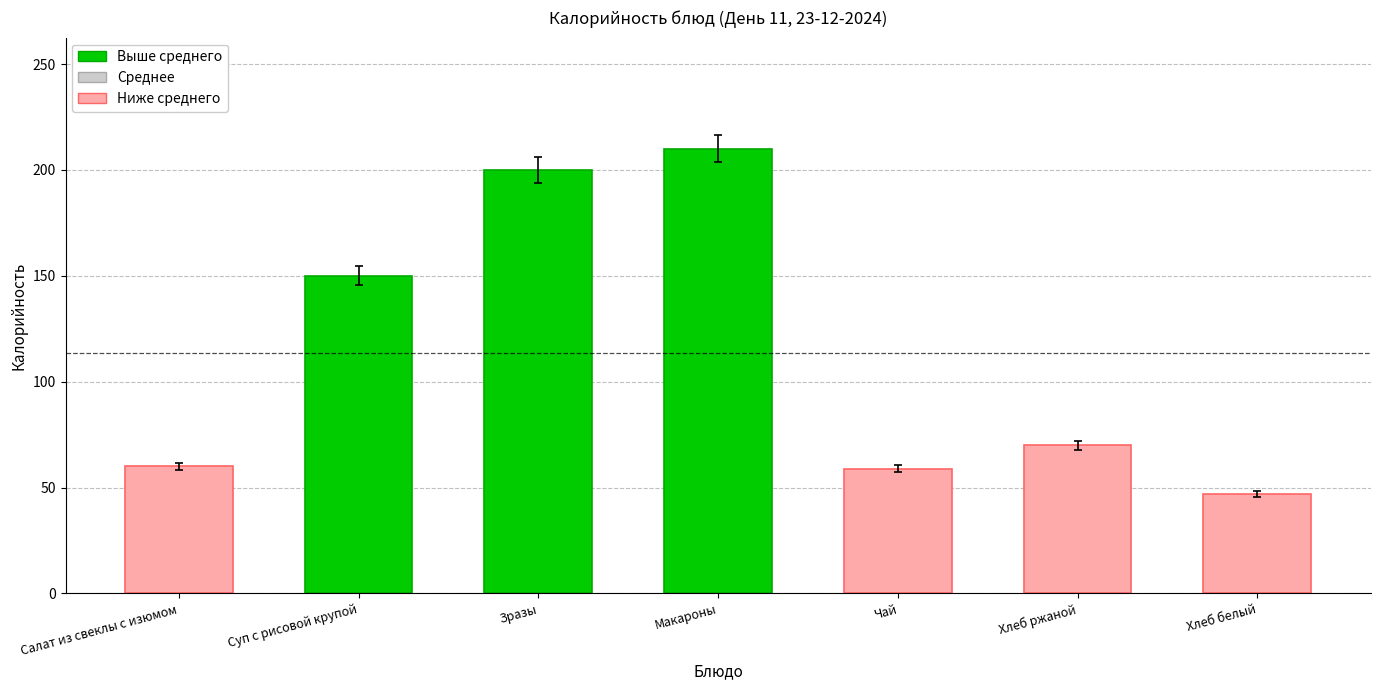

Where does the data first go above 70?

Суп с рисовой крупой